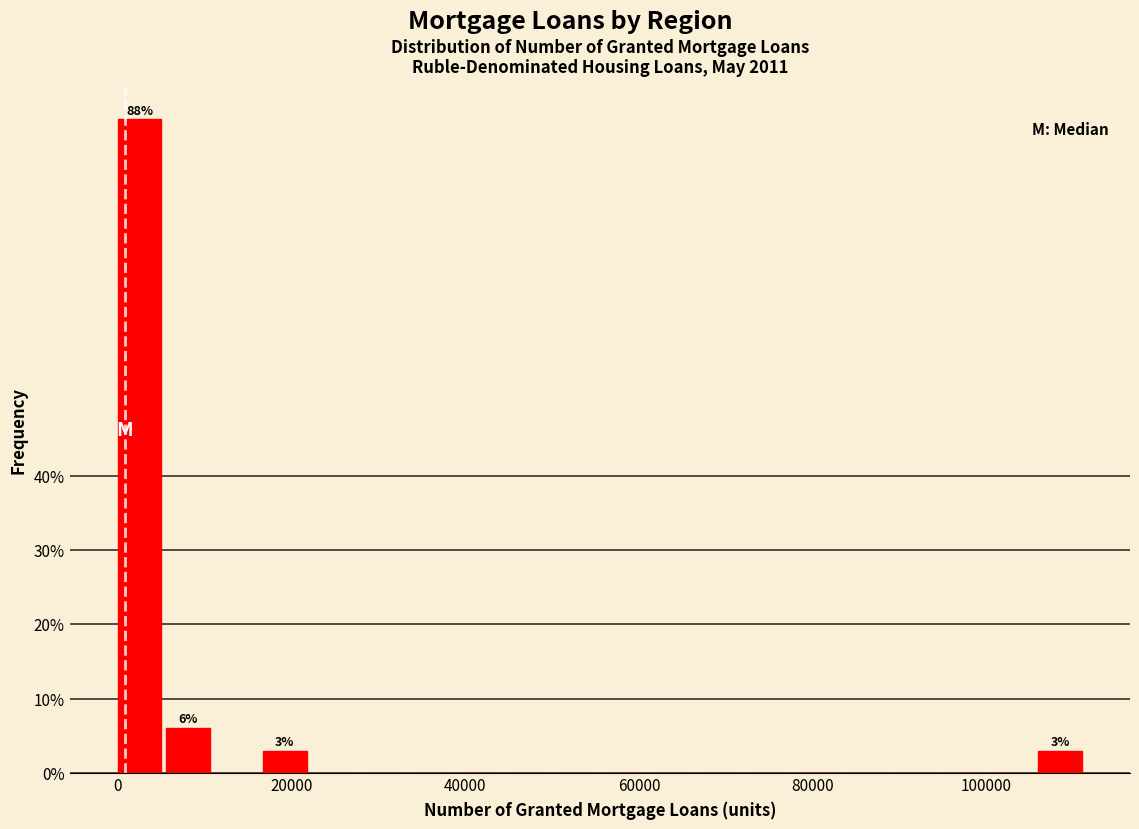

Read against the x-axis, roughly where is the centre of the tallest bar?

2000